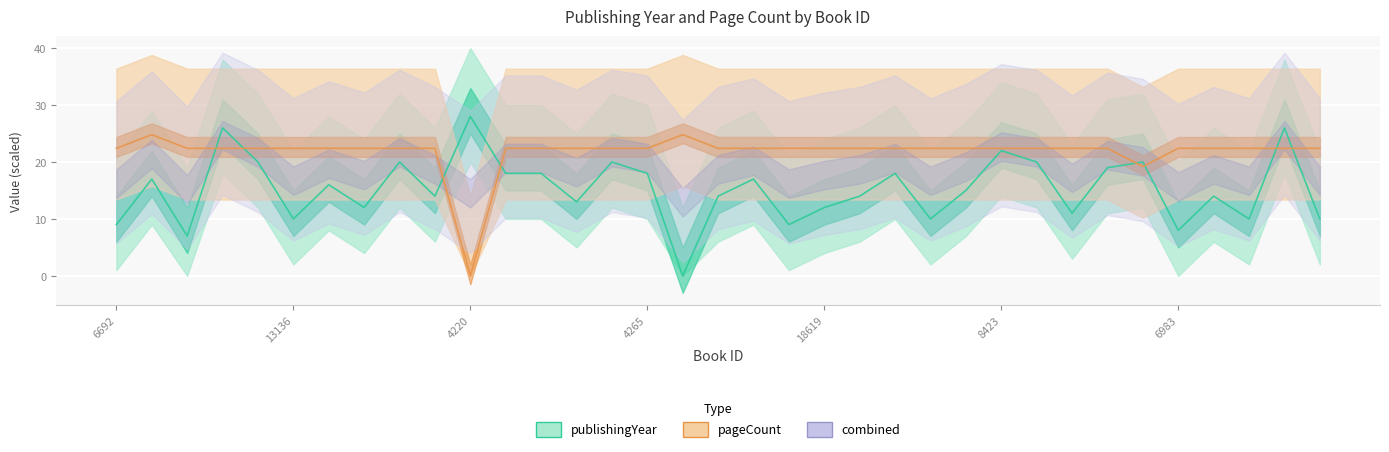

What is the difference between the second highest and minimum values in the pageCount series?

24.8